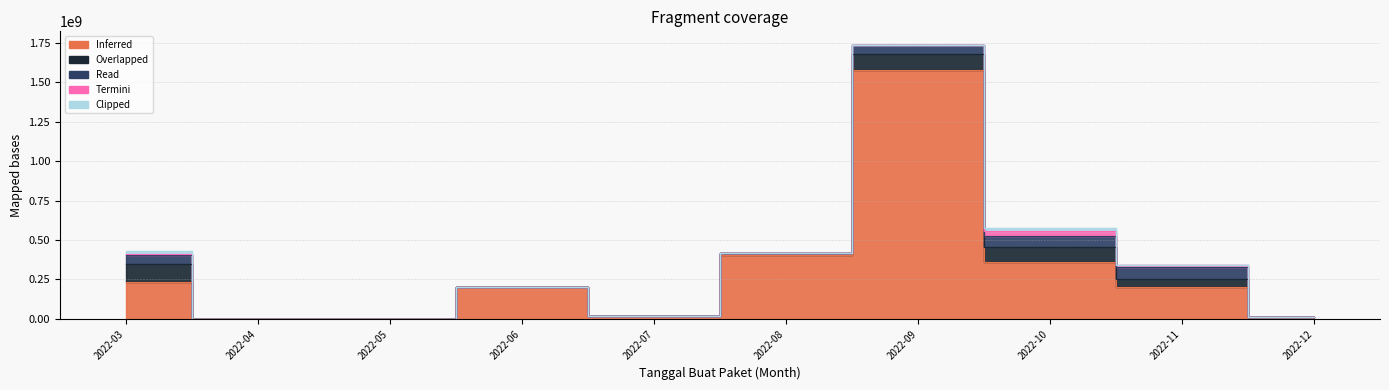

Count the number of categories in the chart.

10